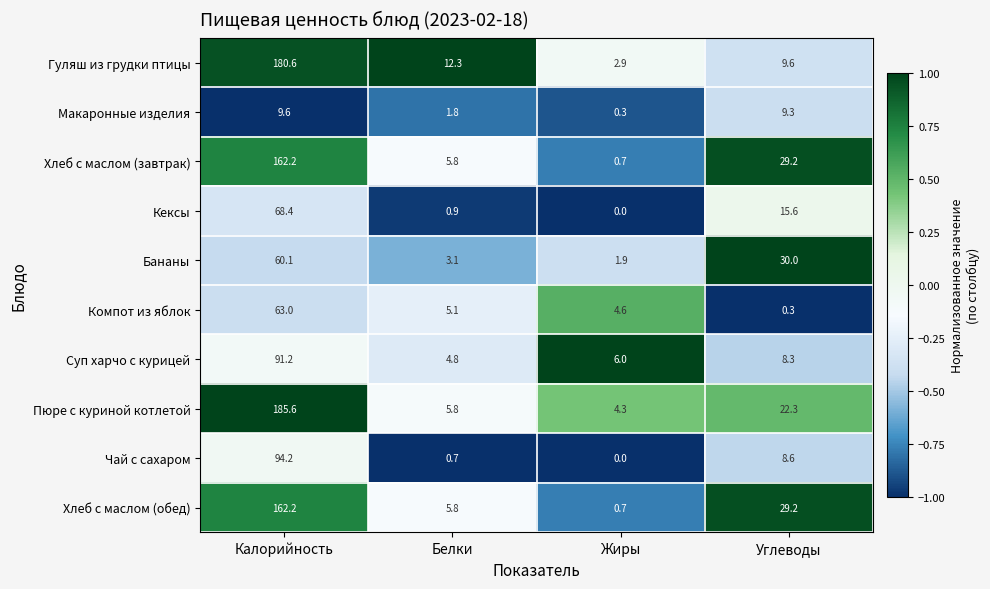

Which category has the highest value across all series?

Калорийность